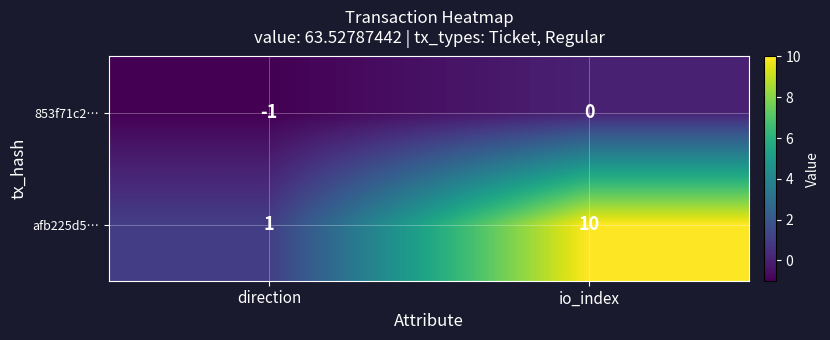

What is the average value of the afb225d5… series?

6